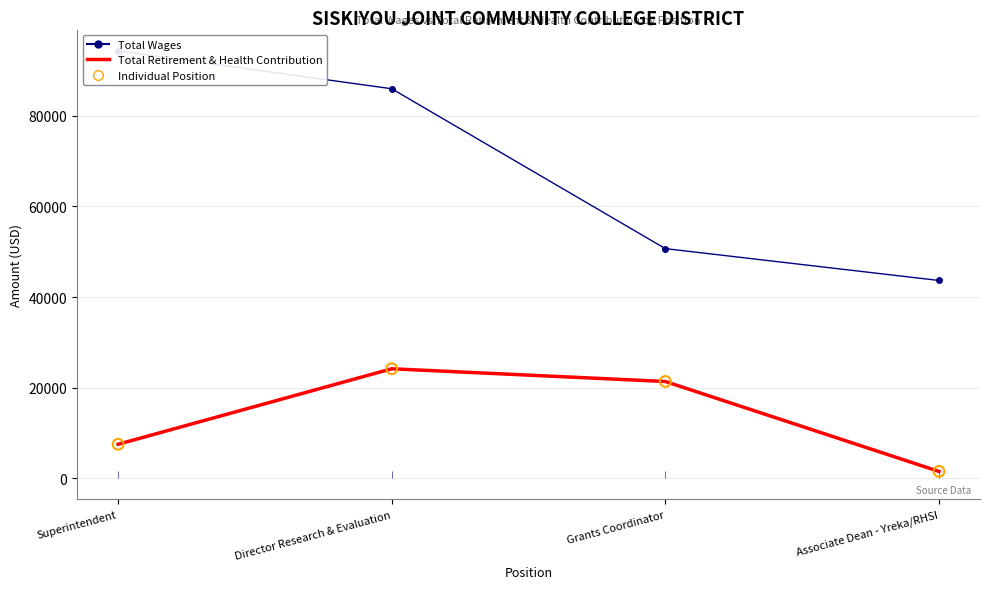

What is the total value across all series at Associate Dean - Yreka/RHSI?

45139